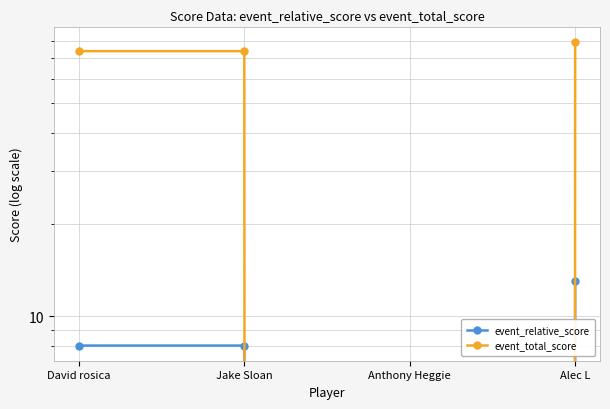

How many event_relative_score values are between 8 and 13?

3